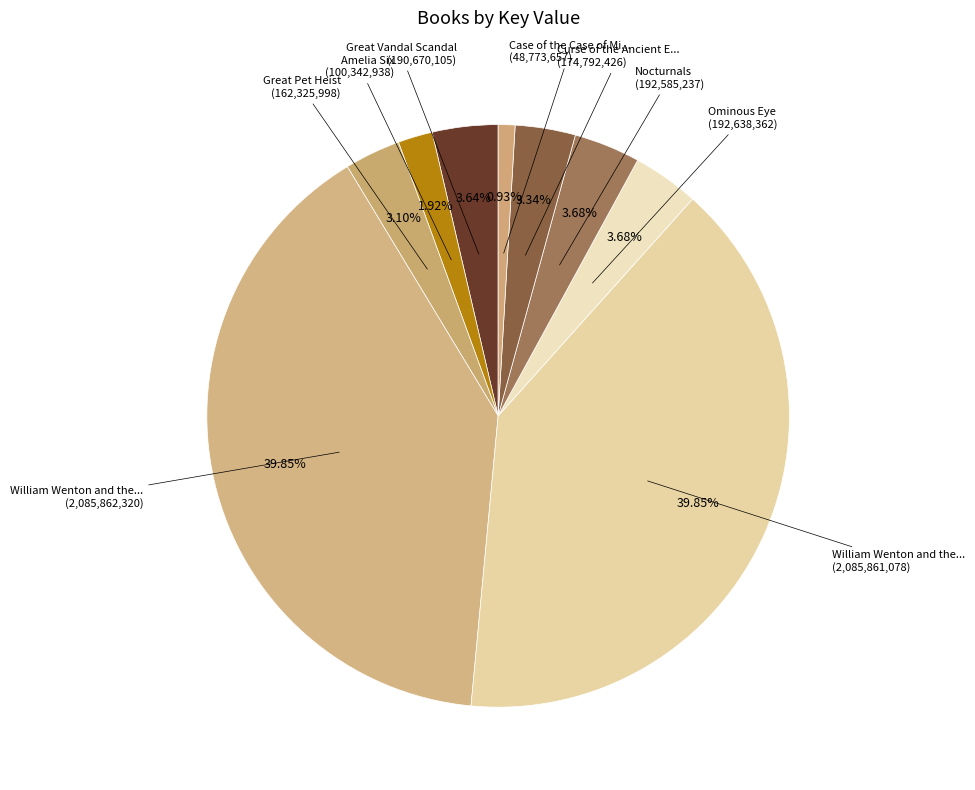

To the nearest percent, what is the difference between the largest and smallest slice percentages?

39%